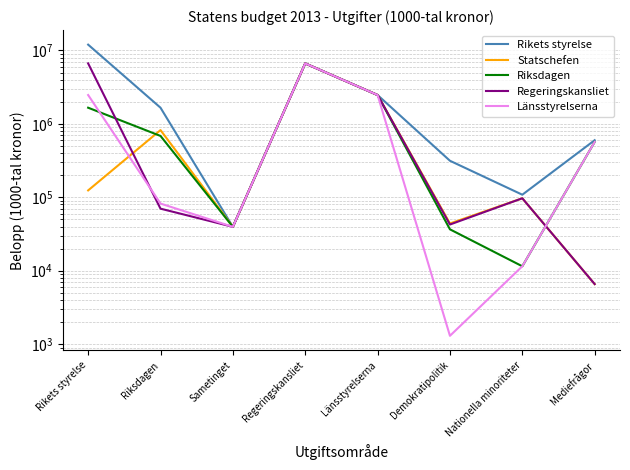

Where do Regeringskansliet and Statschefen first cross each other?

Rikets styrelse and Riksdagen